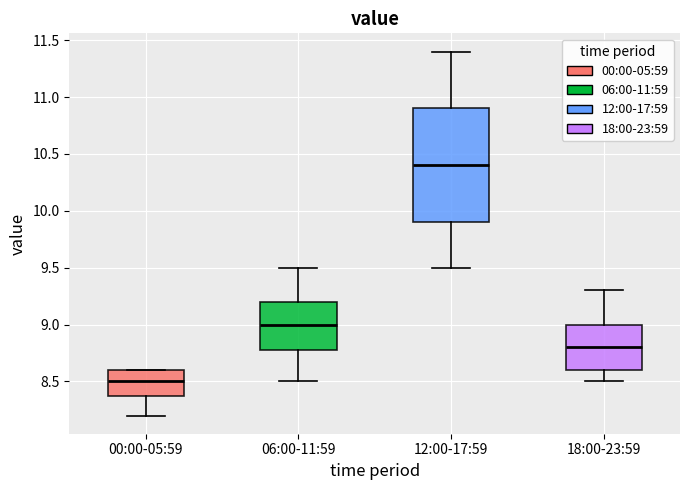

Which box's median line is the lowest?

00:00-05:59